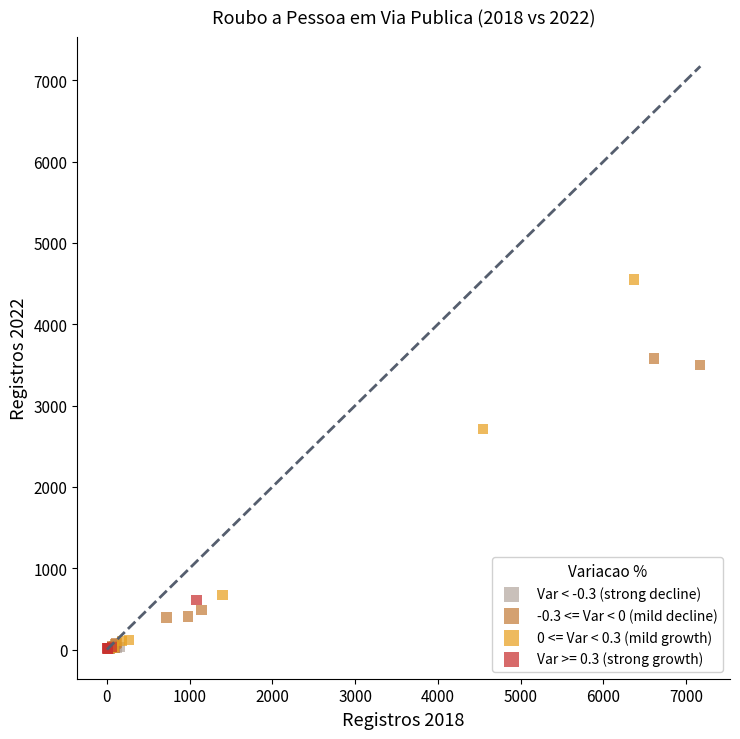

Which series has the widest spread of Y values?

0 <= Var < 0.3 (mild growth)